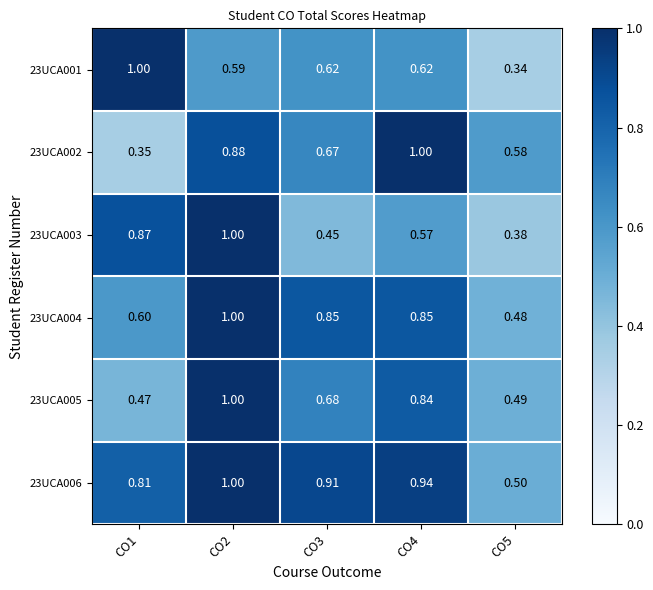

Is the value of 23UCA002 at CO5 greater than the value of 23UCA005 at CO1?

Yes